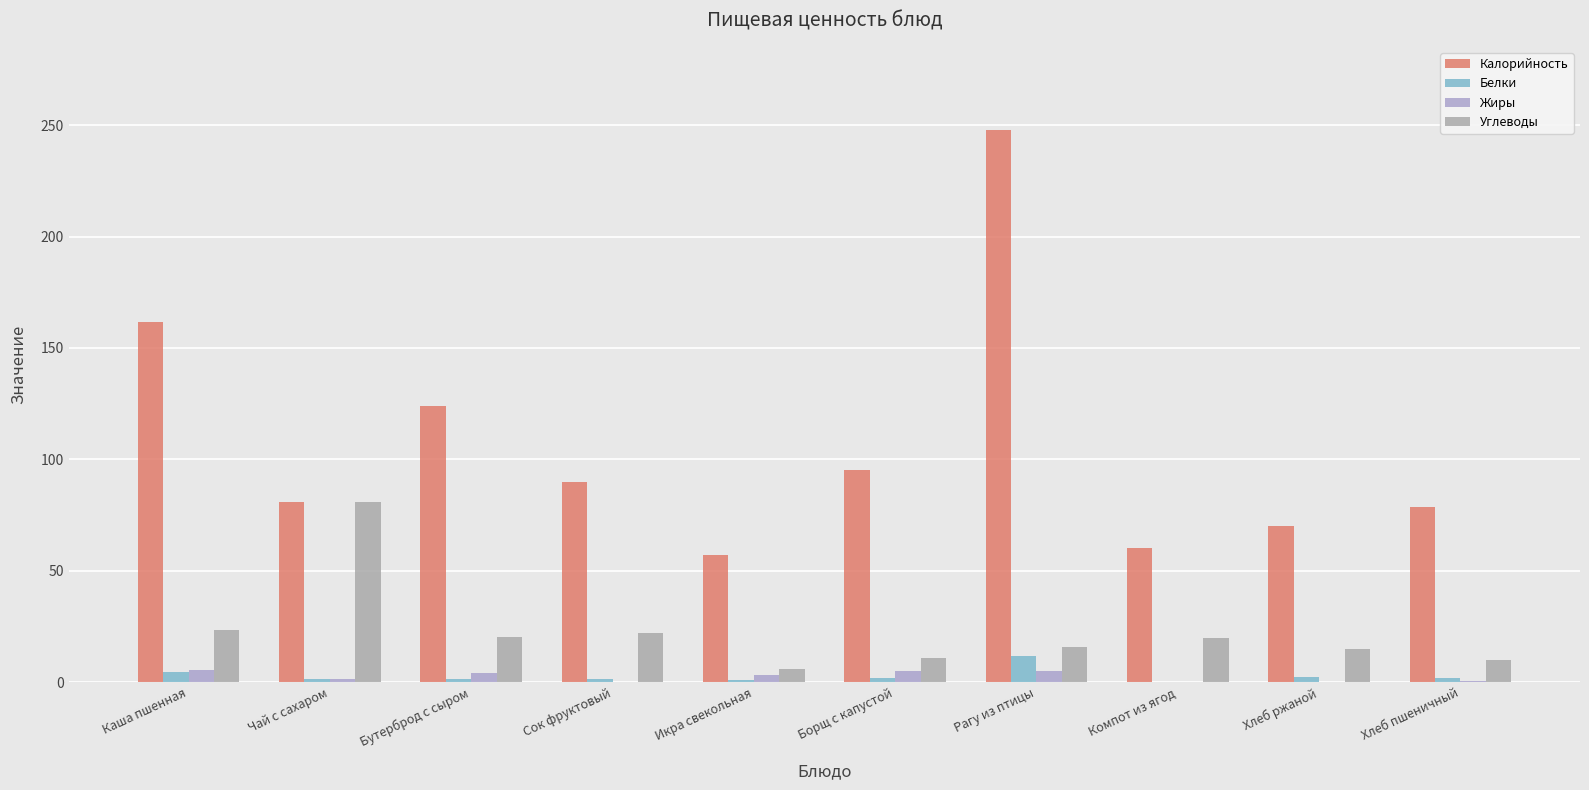

How many data points does each series have?

10